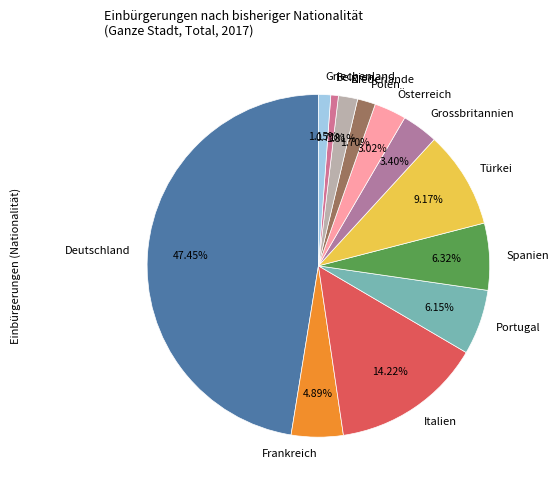

How much of the chart is everything except Türkei?

90.8%